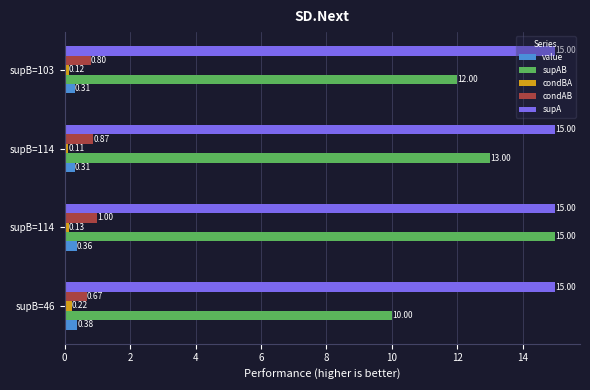

What is the value of the condAB bar at the 4th from the left?

0.8